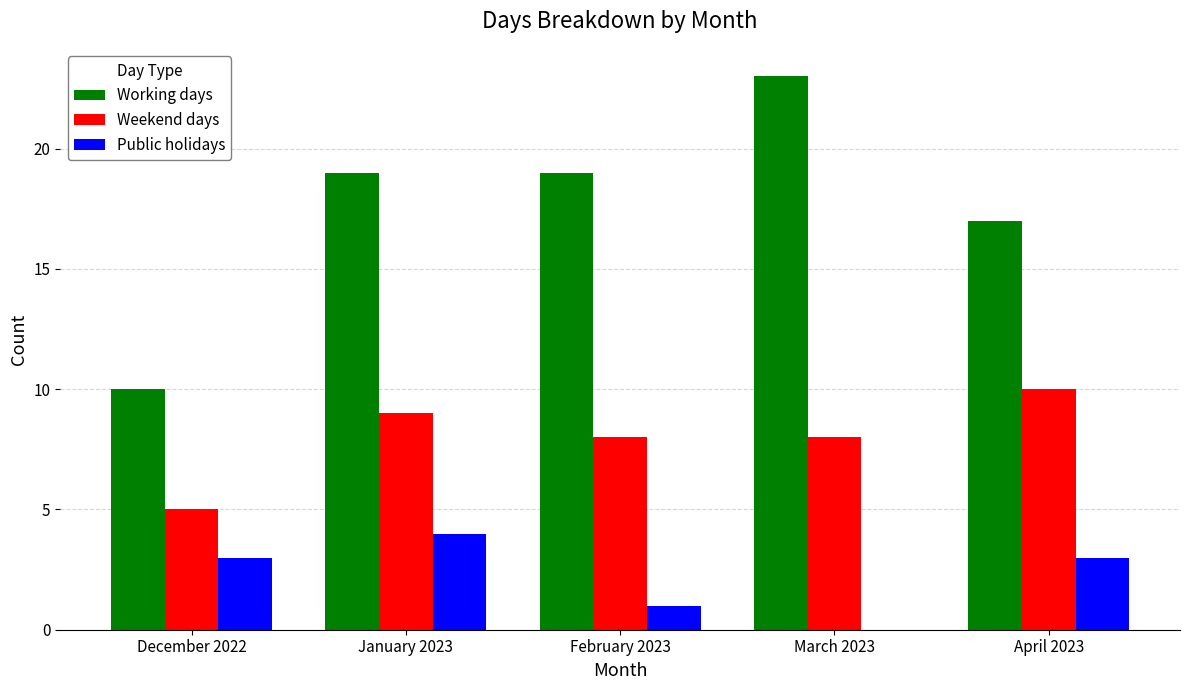

Does the chart contain stacked bars?

No